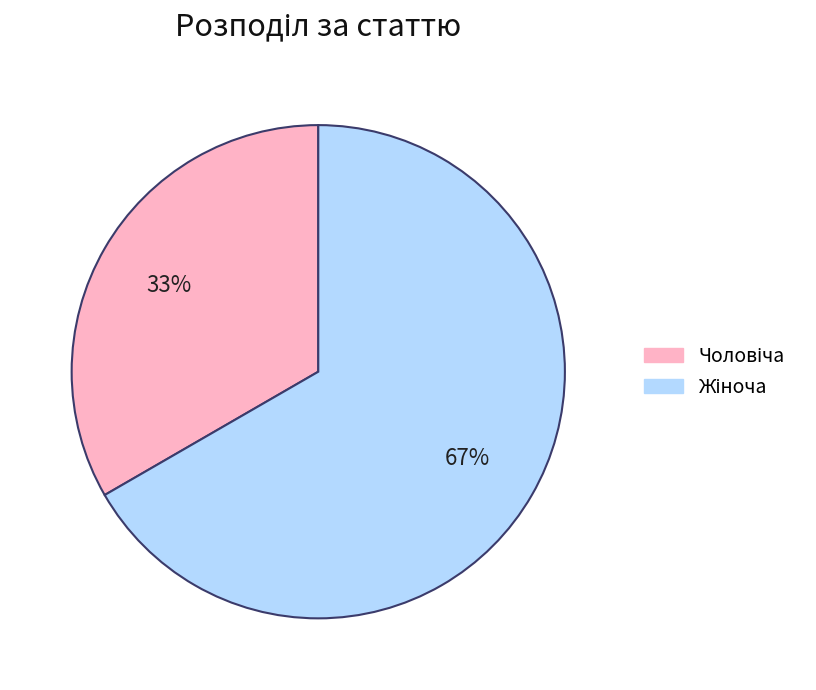

To the nearest percent, what is the average slice percentage?

50%